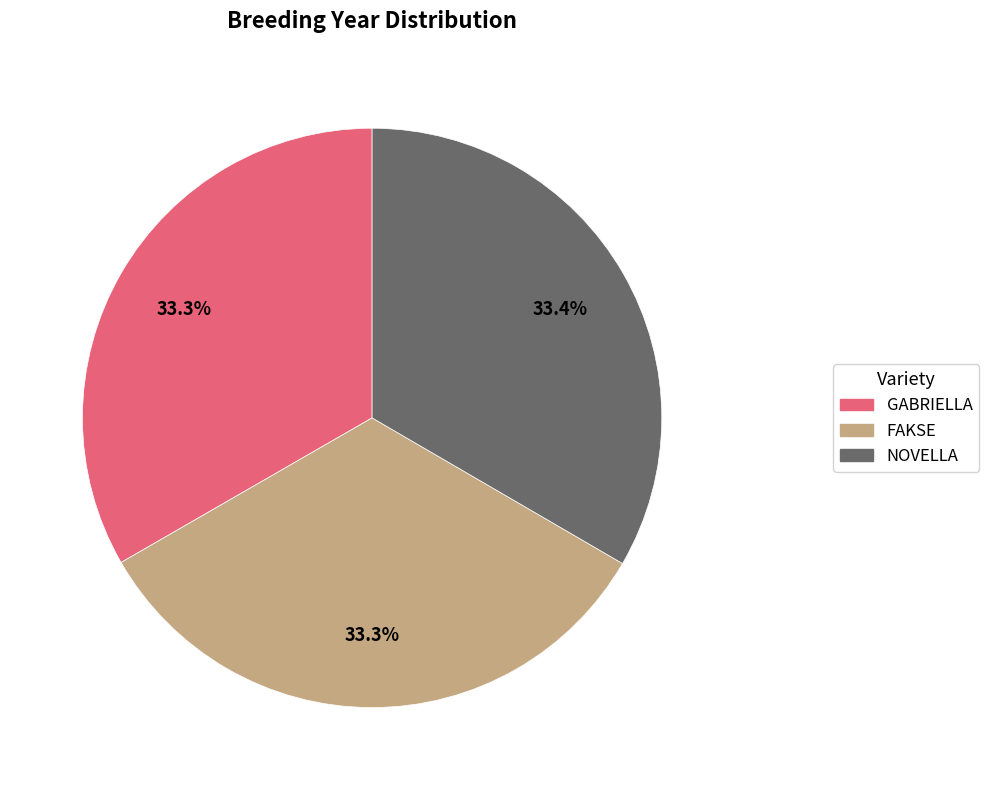

Is it true that NOVELLA is 21% of the pie?

False